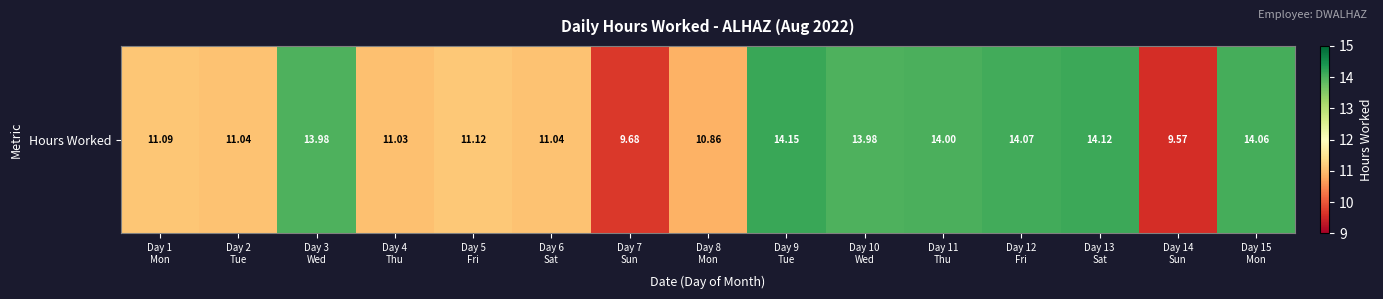

Reading right to left, transcribe all the data shown in this chart.

Day 15
Mon=14.1	Day 14
Sun=9.6	Day 13
Sat=14.1	Day 12
Fri=14.1	Day 11
Thu=14.0	Day 10
Wed=14.0	Day 9
Tue=14.2	Day 8
Mon=10.9	Day 7
Sun=9.7	Day 6
Sat=11.0	Day 5
Fri=11.1	Day 4
Thu=11.0	Day 3
Wed=14.0	Day 2
Tue=11.0	Day 1
Mon=11.1